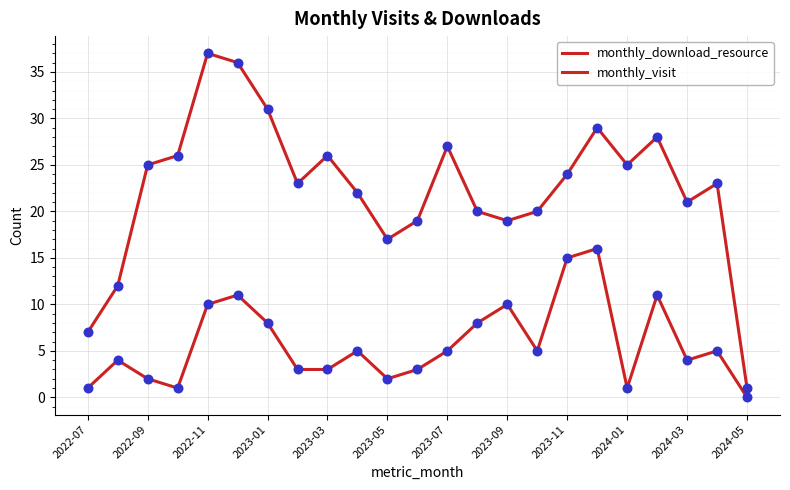

Is this an area chart (filled region under the line)?

No